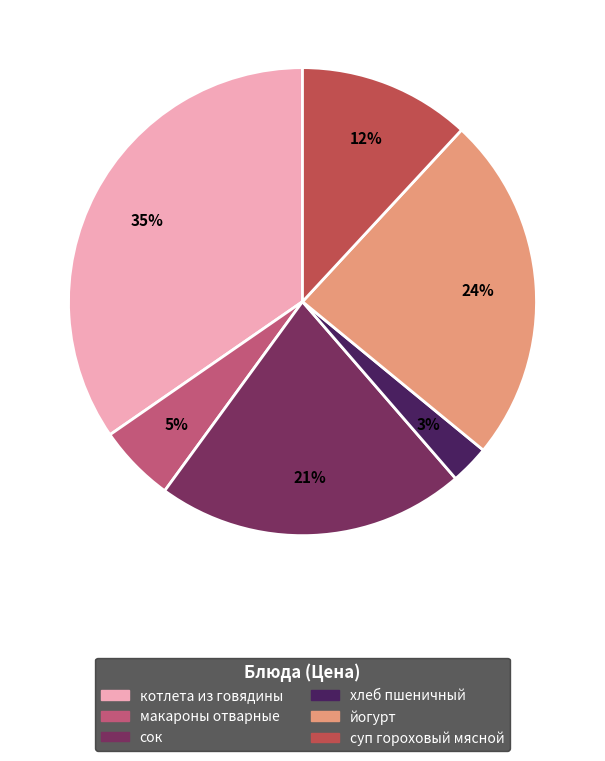

Which slice is the largest?

котлета из говядины